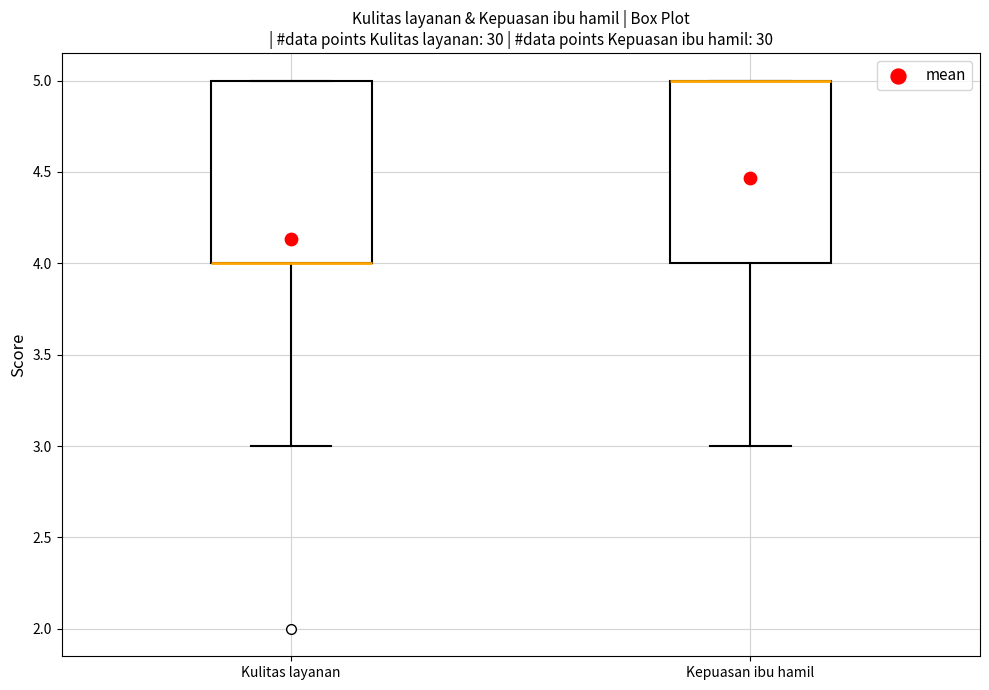

Reading left to right, transcribe this box plot: for each box, give where its median line is, the range the box spans, and where its two whiskers end, as read against the y-axis. The values are not printed on the chart, so give them approximately, as read against the axis.

Kulitas layanan: median 4 (drawn on the box's lower edge), box 4 to 5, whiskers 3 to 5
Kepuasan ibu hamil: median 5 (drawn on the box's upper edge), box 4 to 5, whiskers 3 to 5